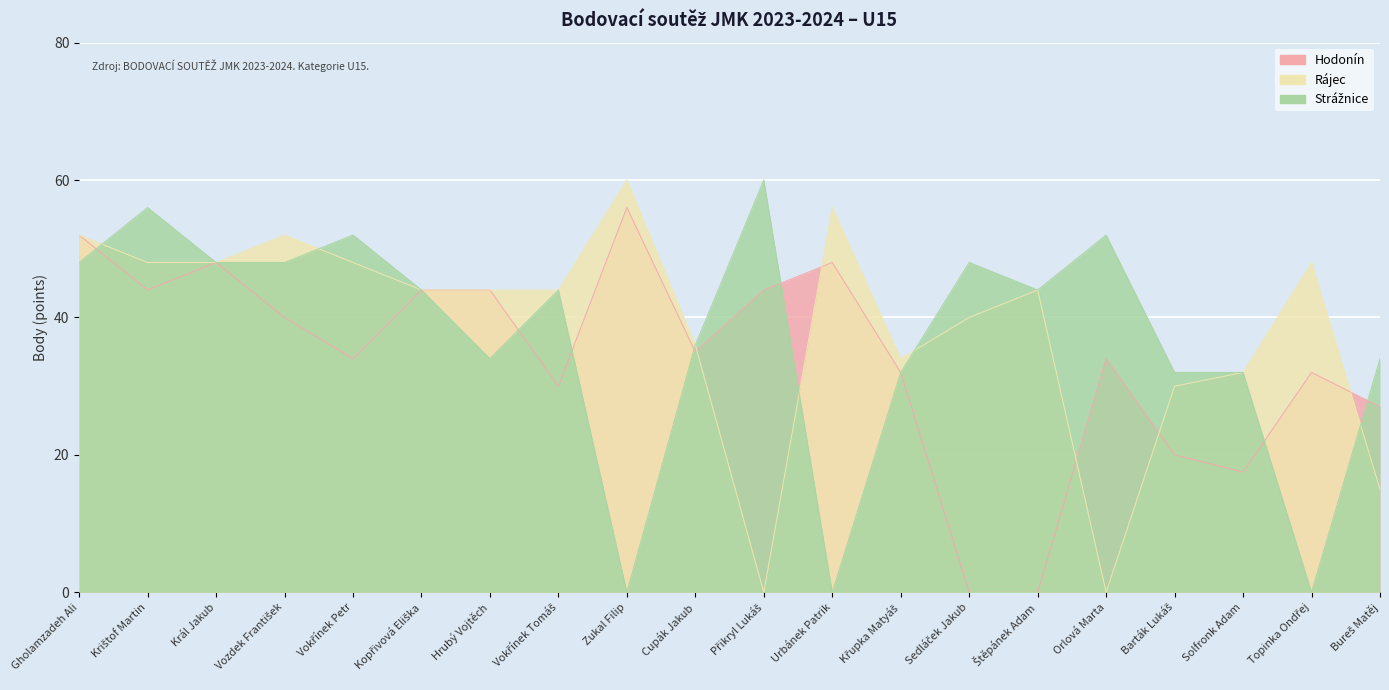

What is the spread (max minus min) of values at Urbánek Patrik?

56.0